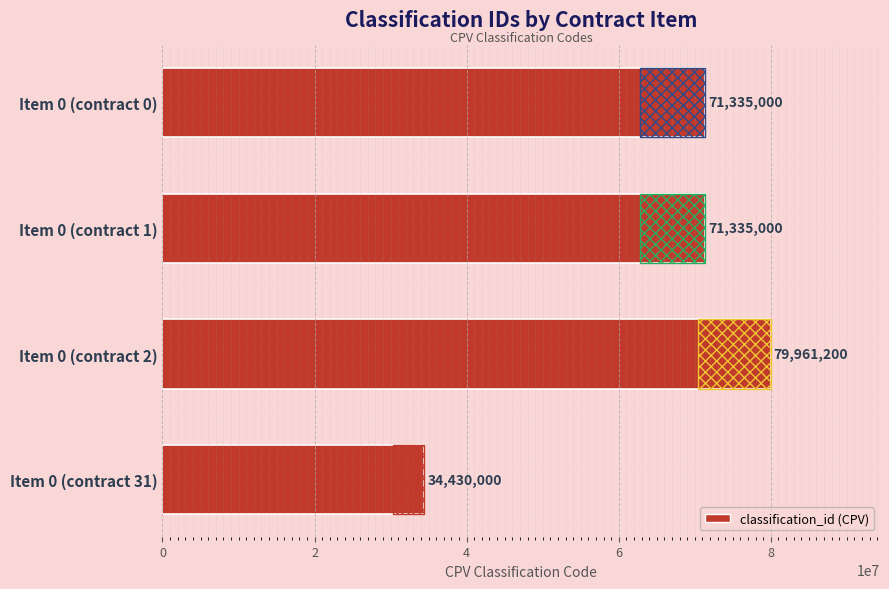

What is the maximum value shown in the chart?

79961200